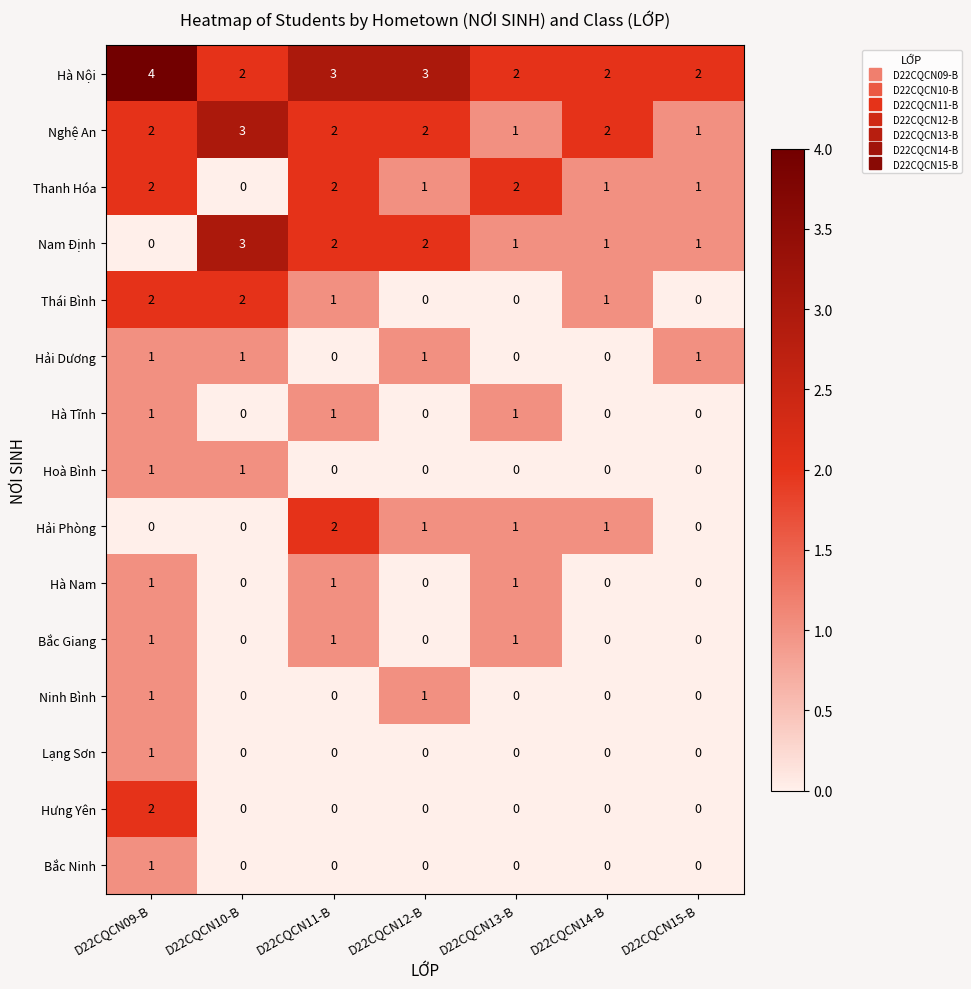

At how many categories does at least one series exceed 1?

7